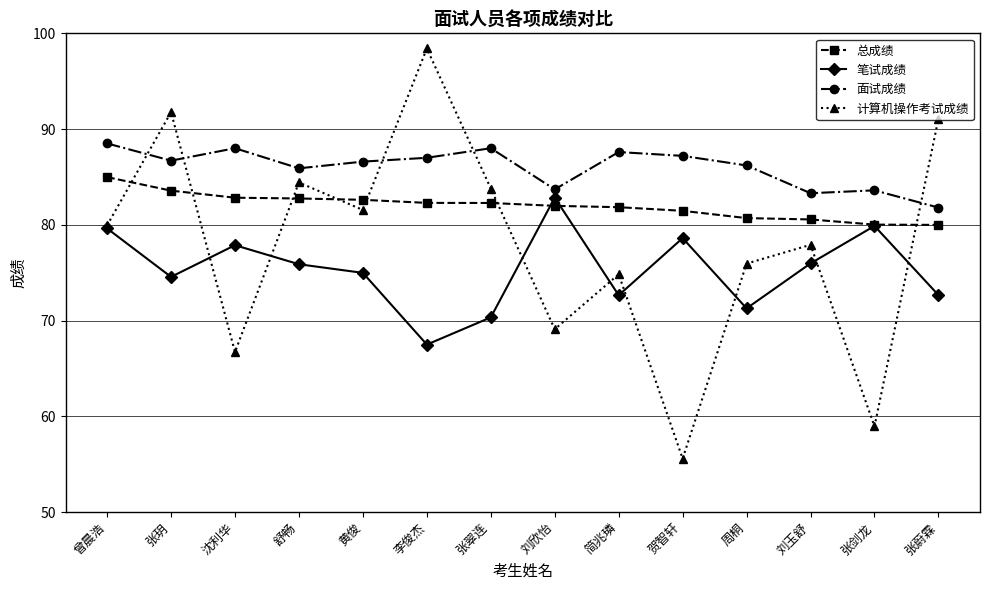

True or false: 总成绩 has a value of 116.5 at 贺智轩.

False